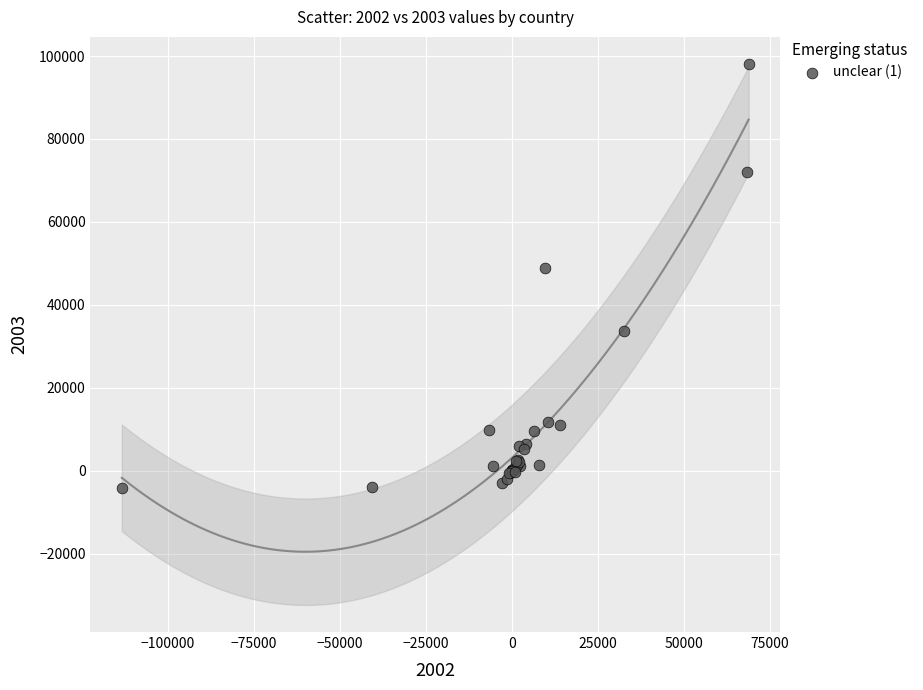

What Y value in the scatter plot is closest to 46923?

48992